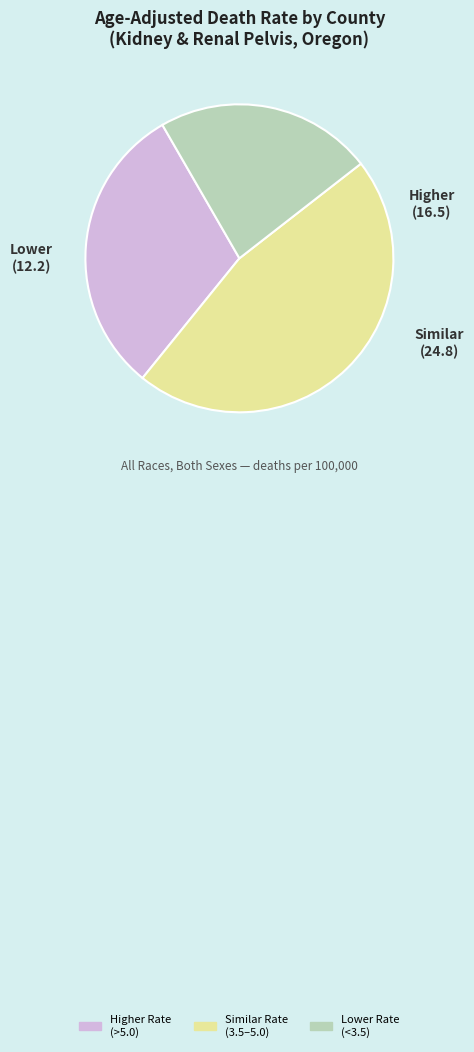

Is there a majority slice in this chart?

No